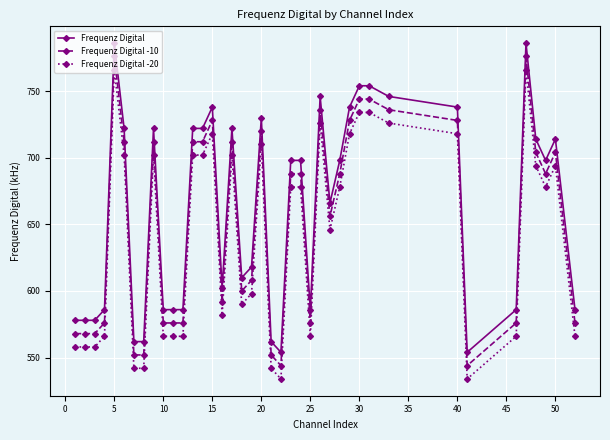

Reading left to right, transcribe all the data shown in this chart.

Frequenz Digital: 578	578	578	586	786	722	562	562	722	586	586	586	722	722	738	602	722	610	618	730	562	554	698	698	586	746	666	698	738	754	754	746	738	554	586	786	714	698	714	586
Frequenz Digital -10: 568	568	568	576	776	712	552	552	712	576	576	576	712	712	728	592	712	600	608	720	552	544	688	688	576	736	656	688	728	744	744	736	728	544	576	776	704	688	704	576
Frequenz Digital -20: 558	558	558	566	766	702	542	542	702	566	566	566	702	702	718	582	702	590	598	710	542	534	678	678	566	726	646	678	718	734	734	726	718	534	566	766	694	678	694	566